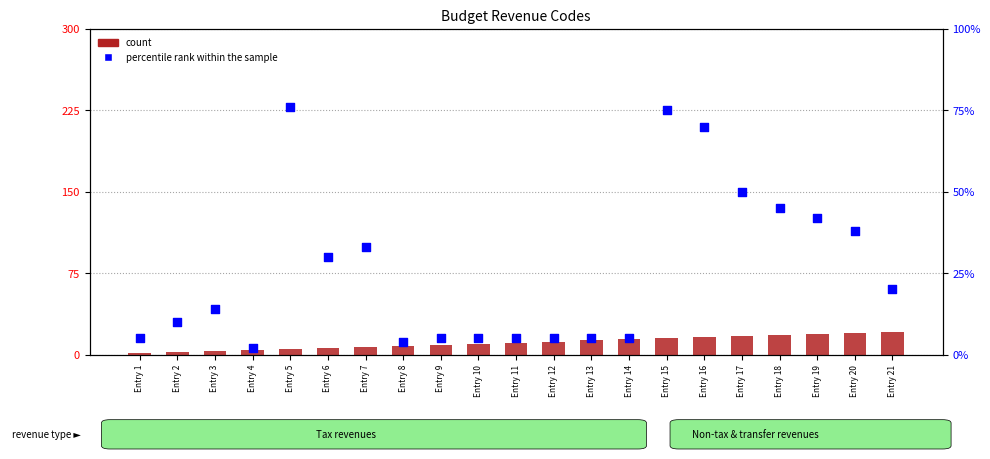

Which series has the largest Y range (max minus min)?

percentile rank within the sample